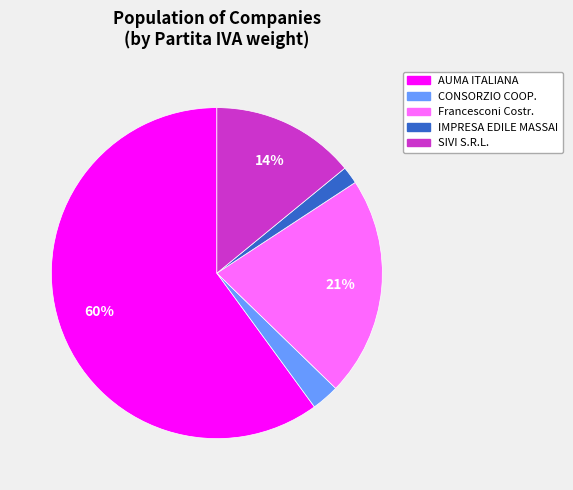

Which slice is the smallest?

IMPRESA EDILE MASSAI